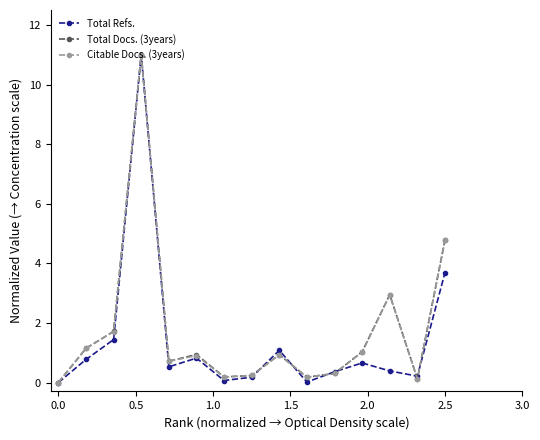

What is the value of the Citable Docs. (3years) point at the 13th from the left?

2.9